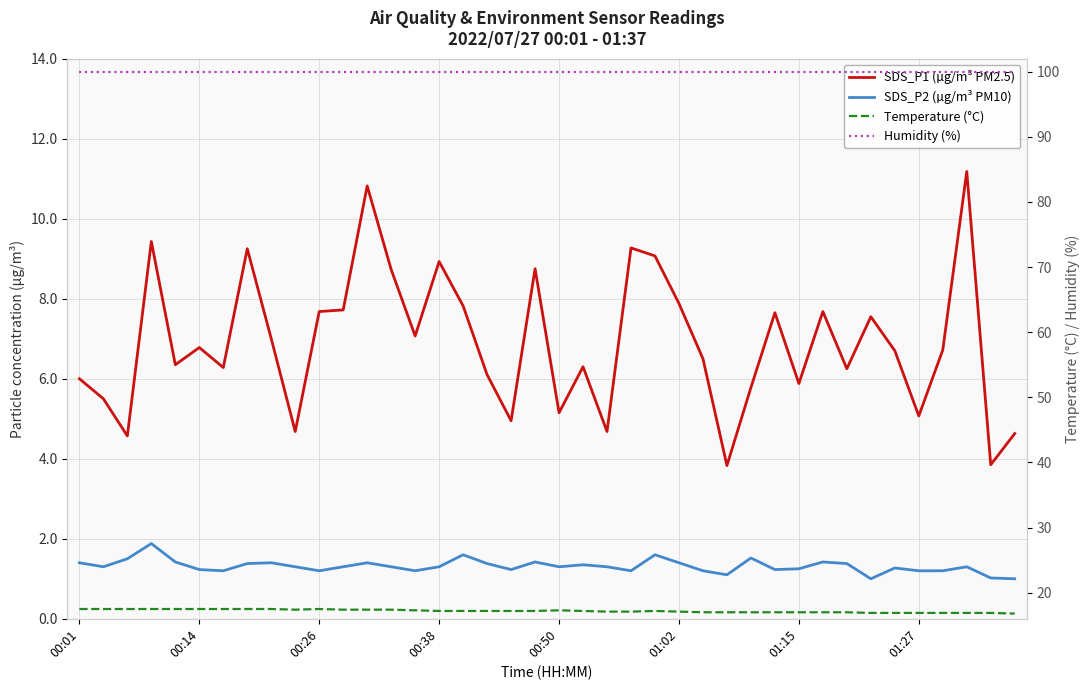

The value of SDS_P1 (µg/m³ PM2.5) at 00:01 is 10.7. True or false?

False